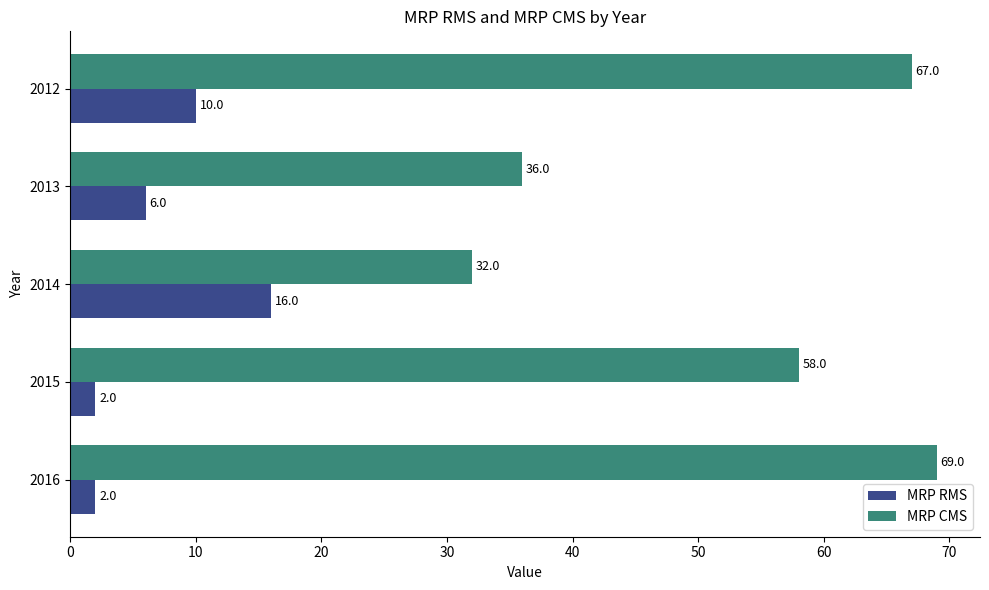

What is the spread (max minus min) of values at 2013?

30